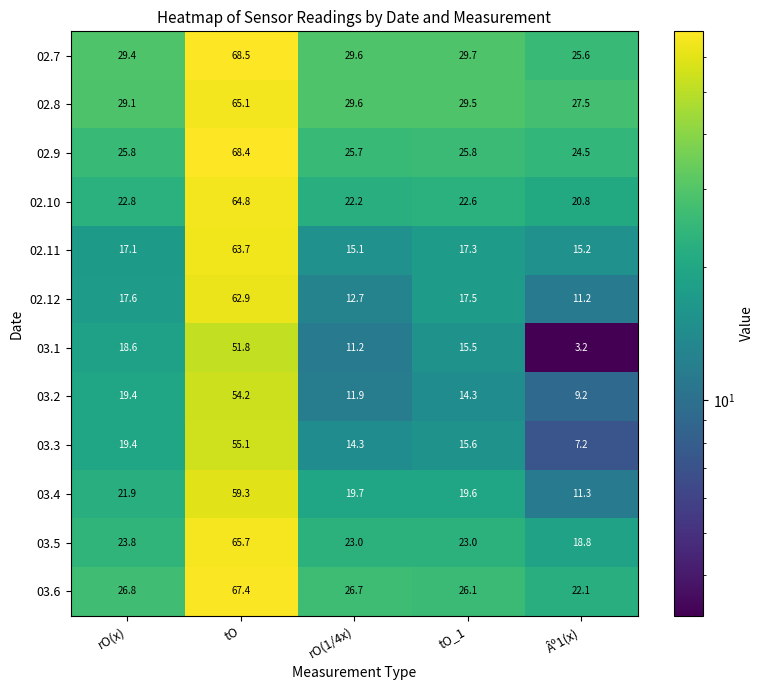

Which series has the widest spread of values?

02.12